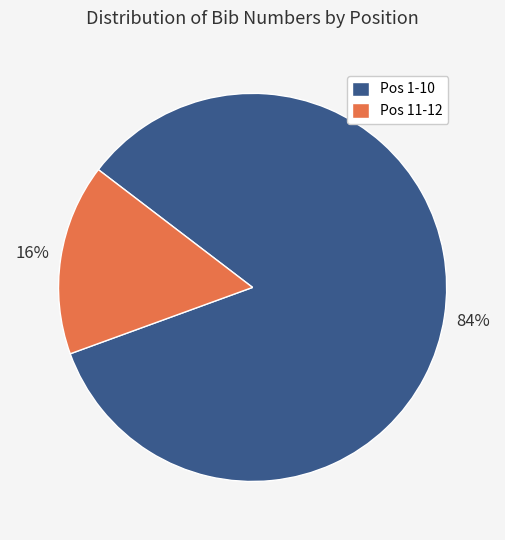

Is there any slice that represents more than half of the pie?

Yes